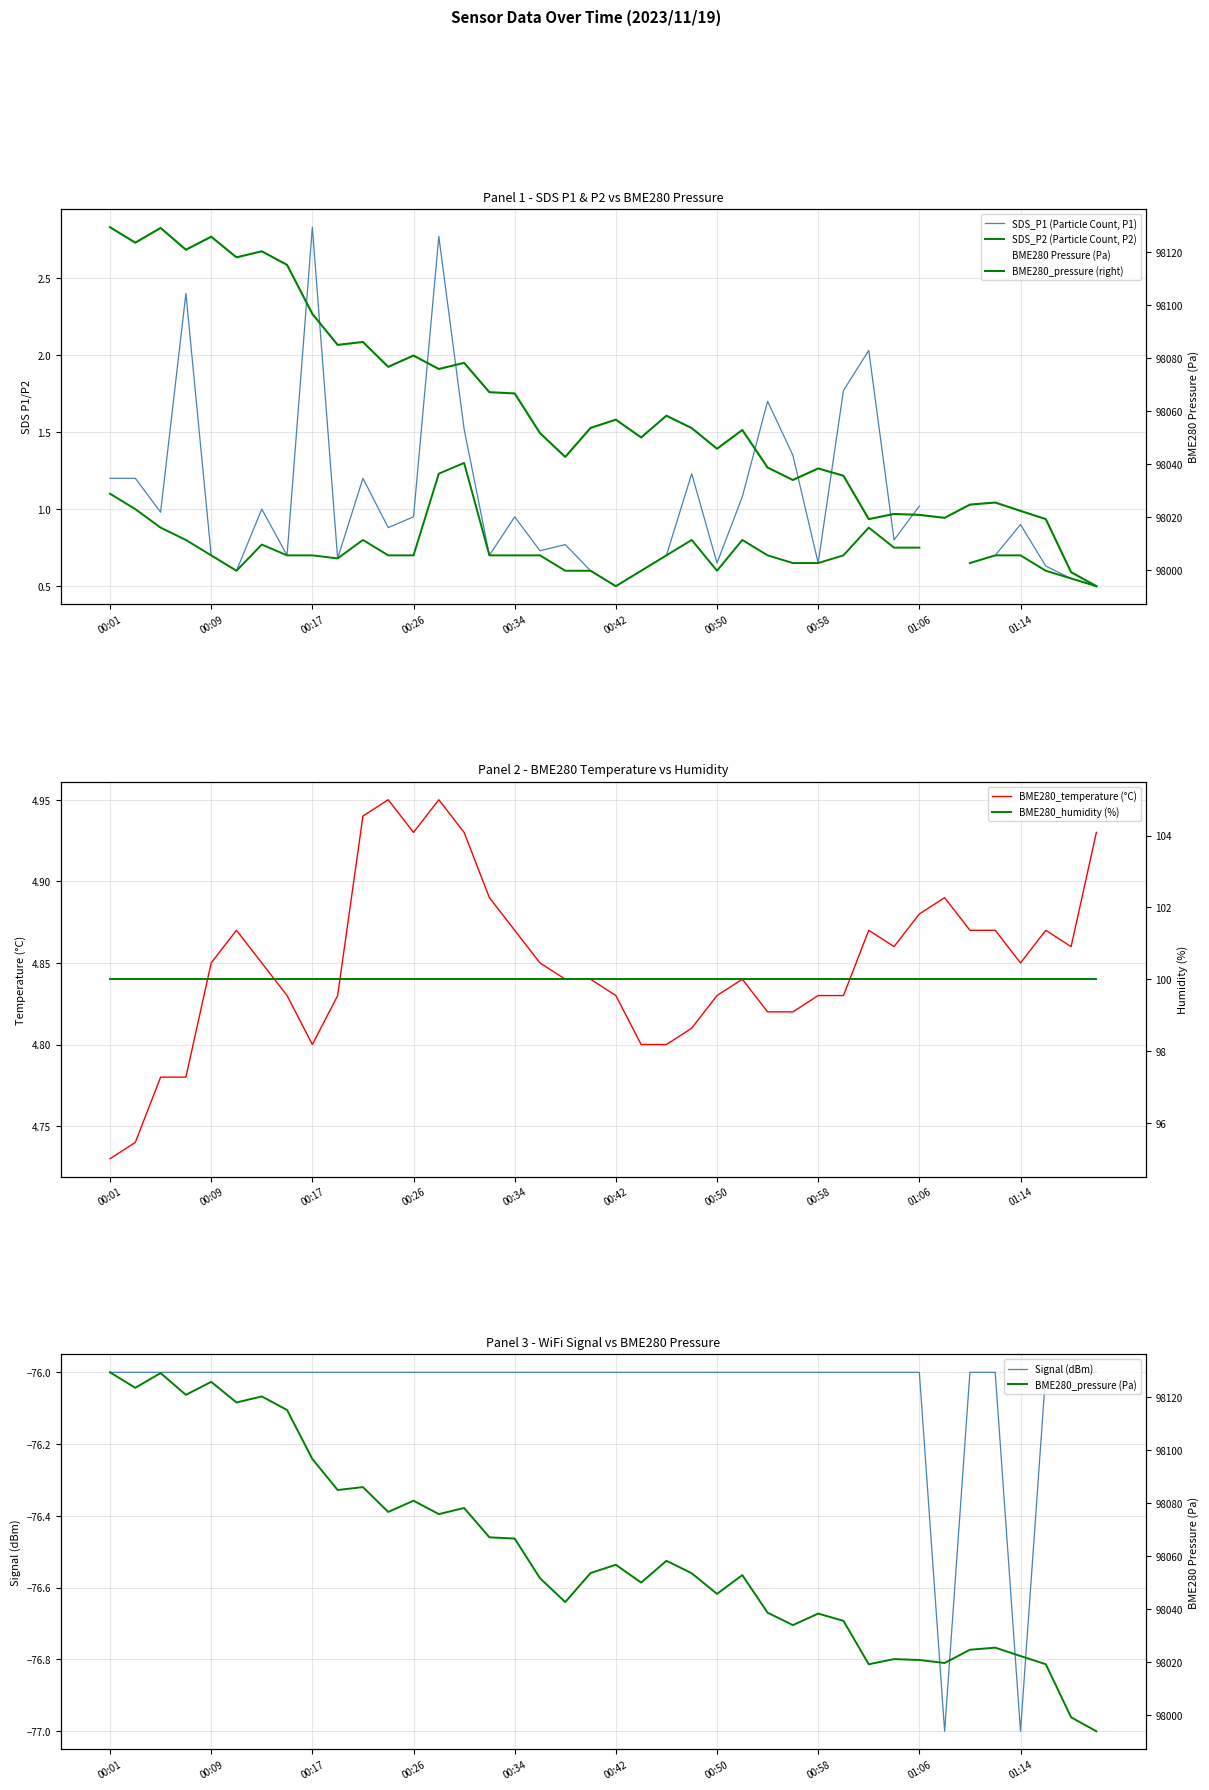

At which label is BME280_temperature (°C) closest to 4?

00:01